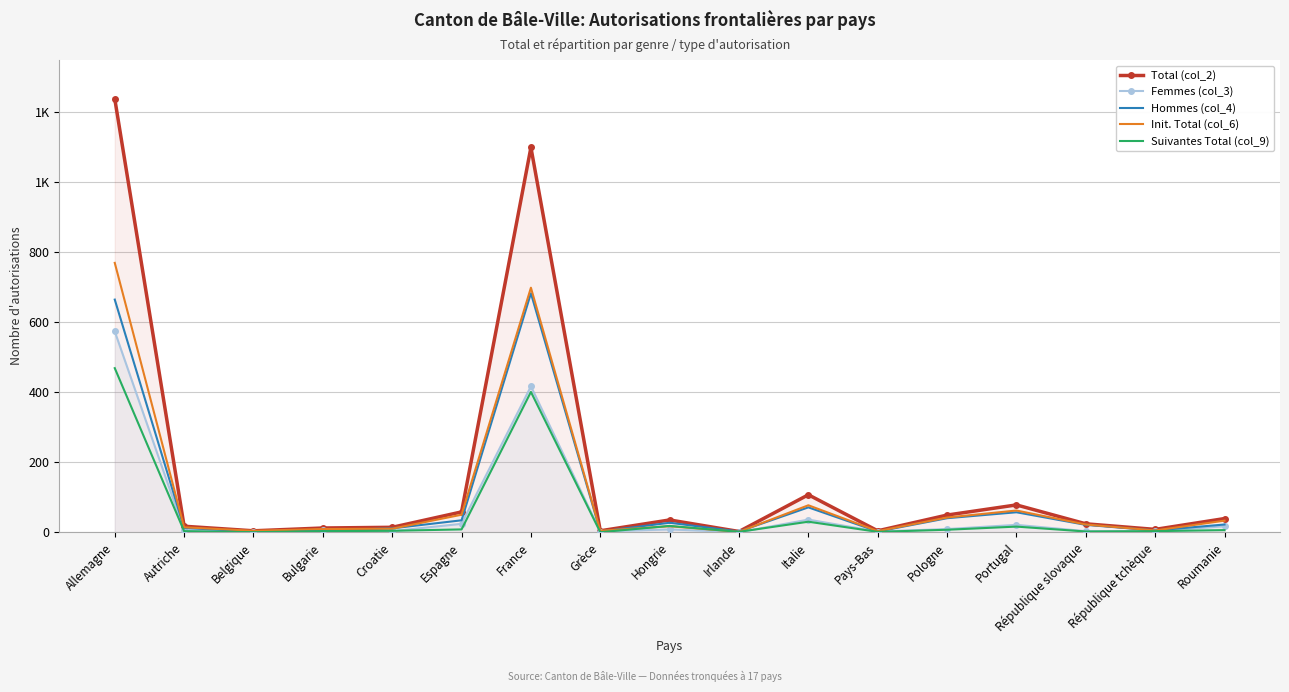

How many interior local peaks does the Femmes (col_3) series have?

5